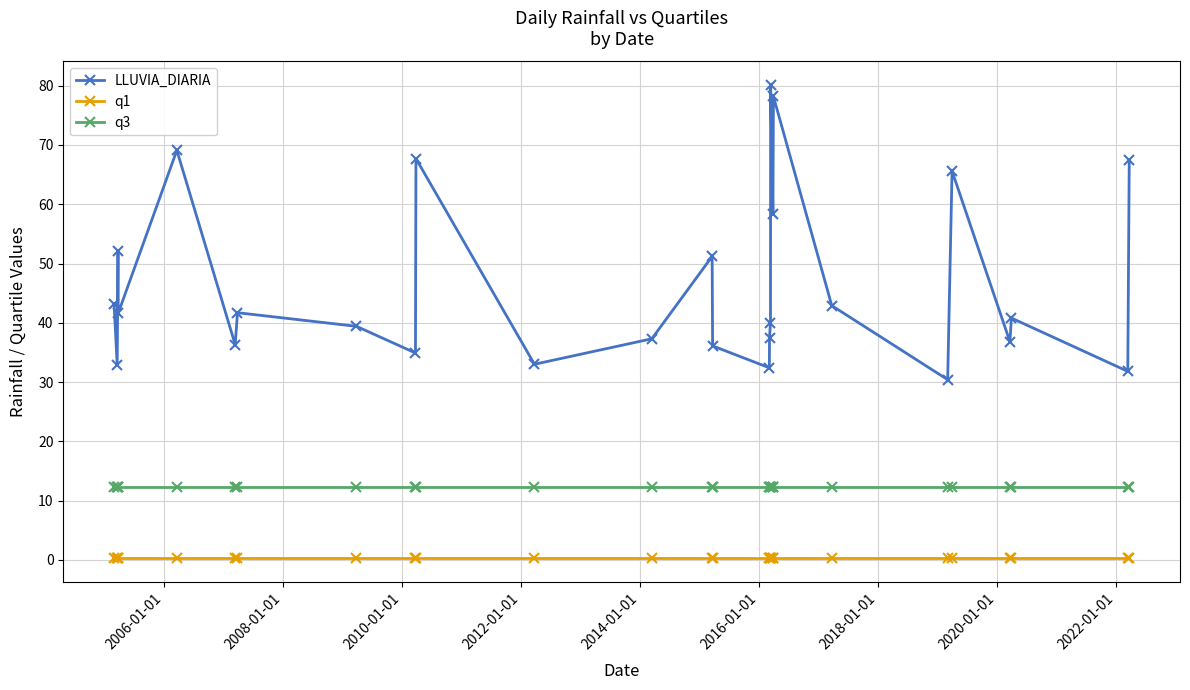

True or false: LLUVIA_DIARIA and q3 cross at least once.

False